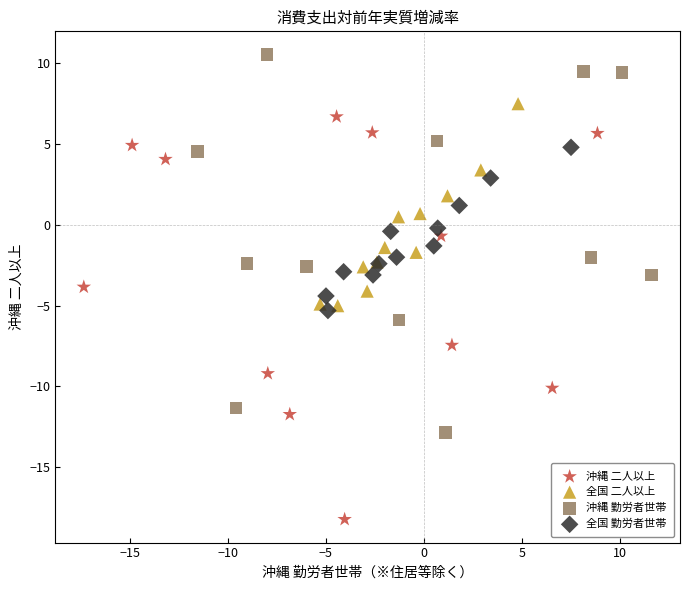

Which series has the widest spread of Y values?

沖縄 二人以上